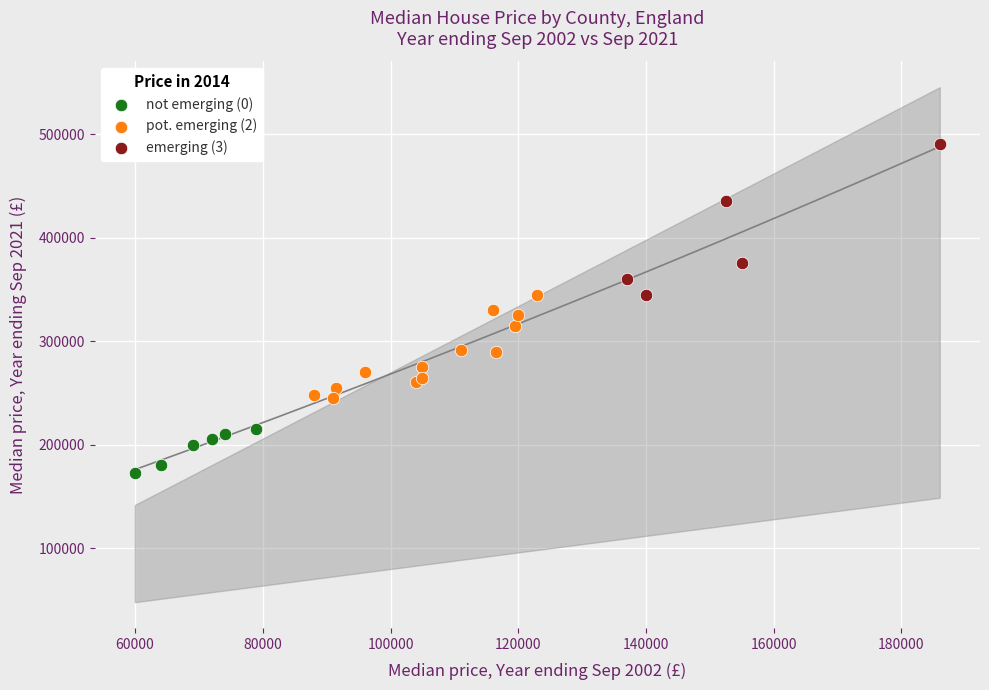

What are all the series names shown in the legend?

not emerging (0), pot. emerging (2), emerging (3)